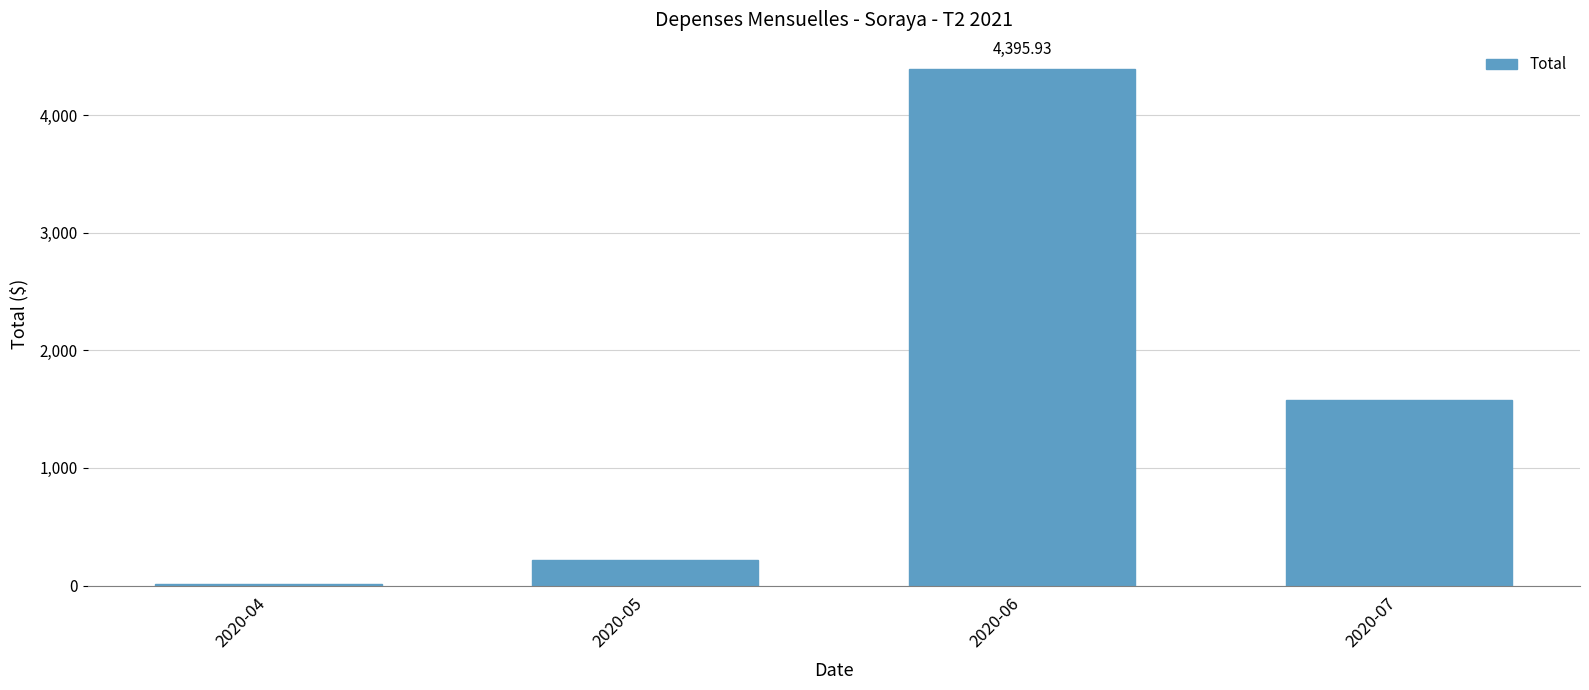

What is the value of the 3rd bar from the left?

4395.9